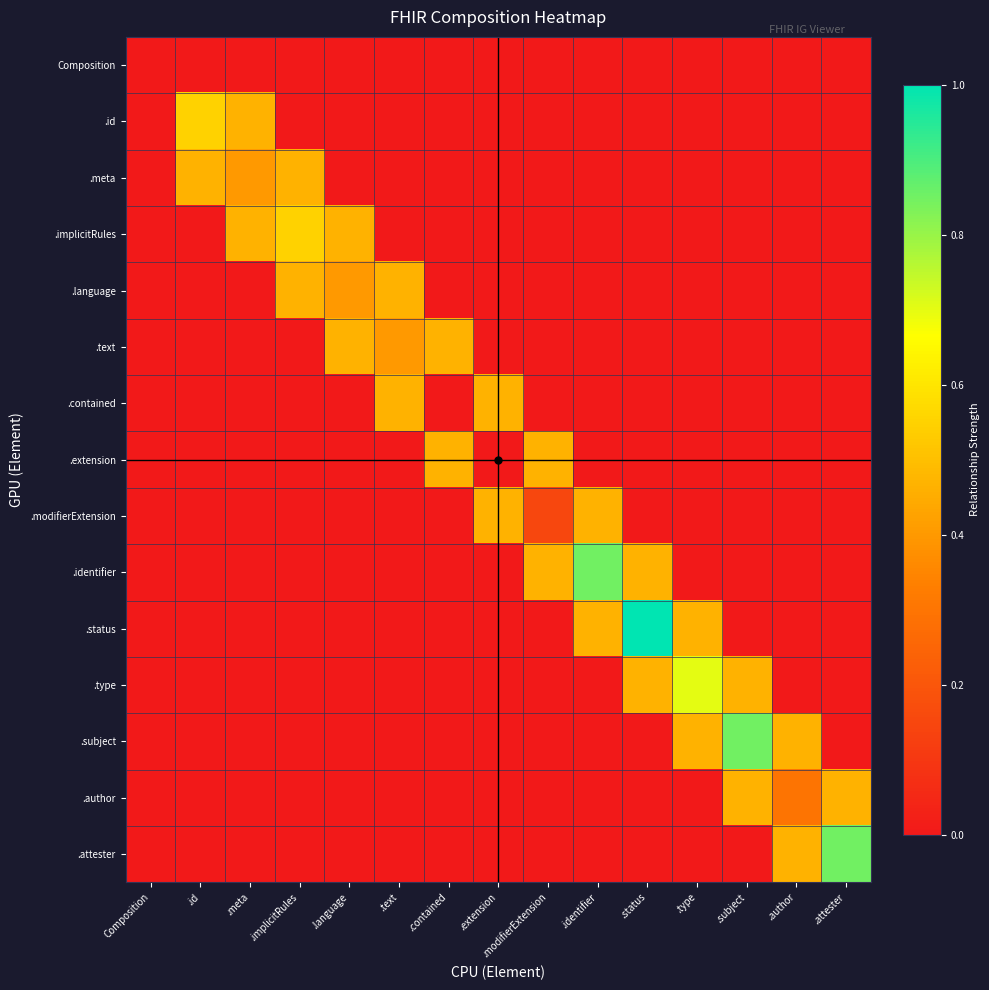

Reading left to right, what are all the values shown in this chart?

Composition: Composition=0.0	.id=0.0	.meta=0.0	.implicitRules=0.0	.language=0.0	.text=0.0	.contained=0.0	.extension=0.0	.modifierExtension=0.0	.identifier=0.0	.status=0.0	.type=0.0	.subject=0.0	.author=0.0	.attester=0.0
.id: Composition=0.0	.id=0.5	.meta=0.5	.implicitRules=0.0	.language=0.0	.text=0.0	.contained=0.0	.extension=0.0	.modifierExtension=0.0	.identifier=0.0	.status=0.0	.type=0.0	.subject=0.0	.author=0.0	.attester=0.0
.meta: Composition=0.0	.id=0.5	.meta=0.4	.implicitRules=0.5	.language=0.0	.text=0.0	.contained=0.0	.extension=0.0	.modifierExtension=0.0	.identifier=0.0	.status=0.0	.type=0.0	.subject=0.0	.author=0.0	.attester=0.0
.implicitRules: Composition=0.0	.id=0.0	.meta=0.5	.implicitRules=0.5	.language=0.5	.text=0.0	.contained=0.0	.extension=0.0	.modifierExtension=0.0	.identifier=0.0	.status=0.0	.type=0.0	.subject=0.0	.author=0.0	.attester=0.0
.language: Composition=0.0	.id=0.0	.meta=0.0	.implicitRules=0.5	.language=0.4	.text=0.5	.contained=0.0	.extension=0.0	.modifierExtension=0.0	.identifier=0.0	.status=0.0	.type=0.0	.subject=0.0	.author=0.0	.attester=0.0
.text: Composition=0.0	.id=0.0	.meta=0.0	.implicitRules=0.0	.language=0.5	.text=0.4	.contained=0.5	.extension=0.0	.modifierExtension=0.0	.identifier=0.0	.status=0.0	.type=0.0	.subject=0.0	.author=0.0	.attester=0.0
.contained: Composition=0.0	.id=0.0	.meta=0.0	.implicitRules=0.0	.language=0.0	.text=0.5	.contained=0.0	.extension=0.5	.modifierExtension=0.0	.identifier=0.0	.status=0.0	.type=0.0	.subject=0.0	.author=0.0	.attester=0.0
.extension: Composition=0.0	.id=0.0	.meta=0.0	.implicitRules=0.0	.language=0.0	.text=0.0	.contained=0.5	.extension=0.0	.modifierExtension=0.5	.identifier=0.0	.status=0.0	.type=0.0	.subject=0.0	.author=0.0	.attester=0.0
.modifierExtension: Composition=0.0	.id=0.0	.meta=0.0	.implicitRules=0.0	.language=0.0	.text=0.0	.contained=0.0	.extension=0.5	.modifierExtension=0.1	.identifier=0.5	.status=0.0	.type=0.0	.subject=0.0	.author=0.0	.attester=0.0
.identifier: Composition=0.0	.id=0.0	.meta=0.0	.implicitRules=0.0	.language=0.0	.text=0.0	.contained=0.0	.extension=0.0	.modifierExtension=0.5	.identifier=0.8	.status=0.5	.type=0.0	.subject=0.0	.author=0.0	.attester=0.0
.status: Composition=0.0	.id=0.0	.meta=0.0	.implicitRules=0.0	.language=0.0	.text=0.0	.contained=0.0	.extension=0.0	.modifierExtension=0.0	.identifier=0.5	.status=1.0	.type=0.5	.subject=0.0	.author=0.0	.attester=0.0
.type: Composition=0.0	.id=0.0	.meta=0.0	.implicitRules=0.0	.language=0.0	.text=0.0	.contained=0.0	.extension=0.0	.modifierExtension=0.0	.identifier=0.0	.status=0.5	.type=0.7	.subject=0.5	.author=0.0	.attester=0.0
.subject: Composition=0.0	.id=0.0	.meta=0.0	.implicitRules=0.0	.language=0.0	.text=0.0	.contained=0.0	.extension=0.0	.modifierExtension=0.0	.identifier=0.0	.status=0.0	.type=0.5	.subject=0.8	.author=0.5	.attester=0.0
.author: Composition=0.0	.id=0.0	.meta=0.0	.implicitRules=0.0	.language=0.0	.text=0.0	.contained=0.0	.extension=0.0	.modifierExtension=0.0	.identifier=0.0	.status=0.0	.type=0.0	.subject=0.5	.author=0.3	.attester=0.5
.attester: Composition=0.0	.id=0.0	.meta=0.0	.implicitRules=0.0	.language=0.0	.text=0.0	.contained=0.0	.extension=0.0	.modifierExtension=0.0	.identifier=0.0	.status=0.0	.type=0.0	.subject=0.0	.author=0.5	.attester=0.8